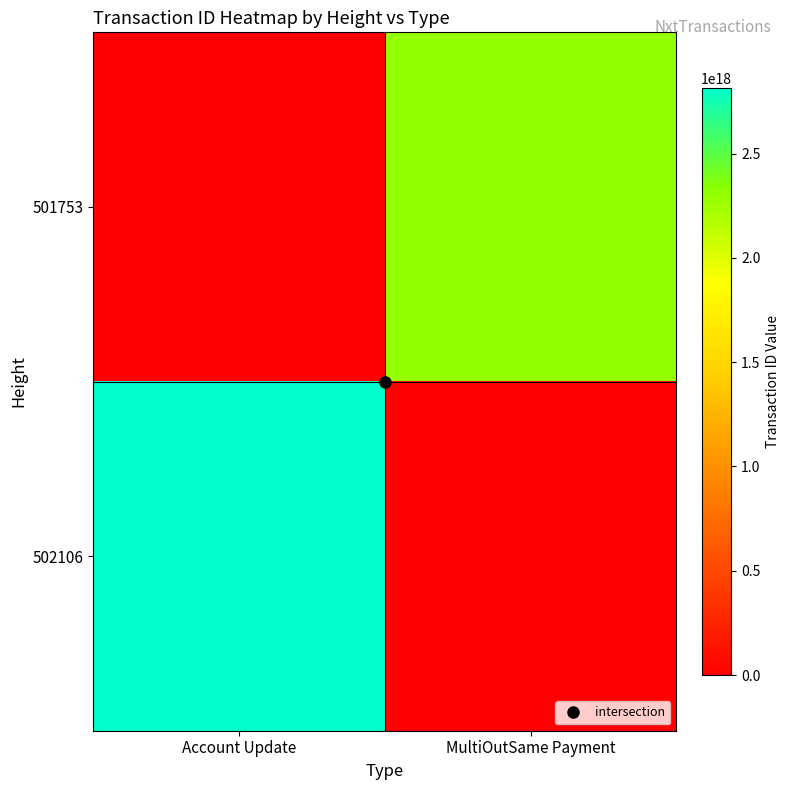

Which has a higher value, MultiOutSame Payment or Account Update?

MultiOutSame Payment